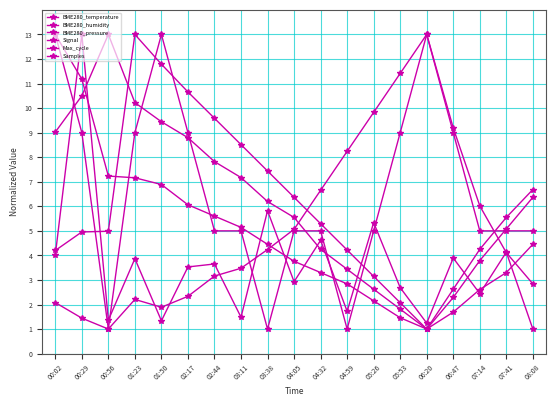

Where is BME280_temperature nearest to the value 7?

04:32